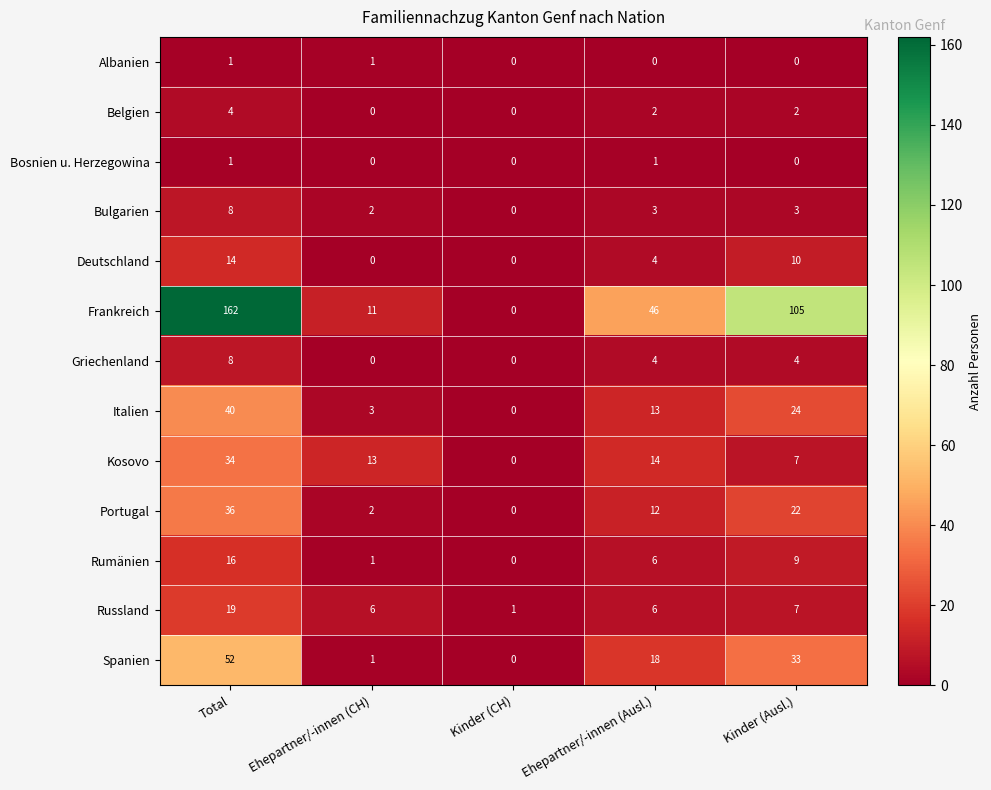

What is the sum of all Griechenland values?

16